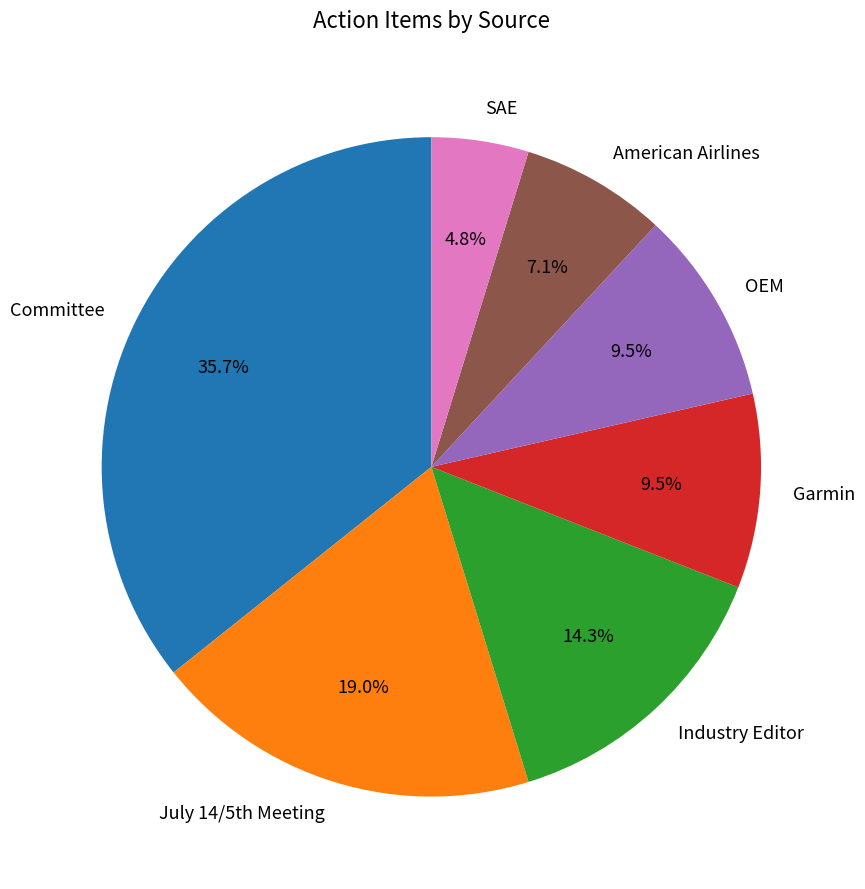

The Garmin slice represents 18% of the pie. True or false?

False